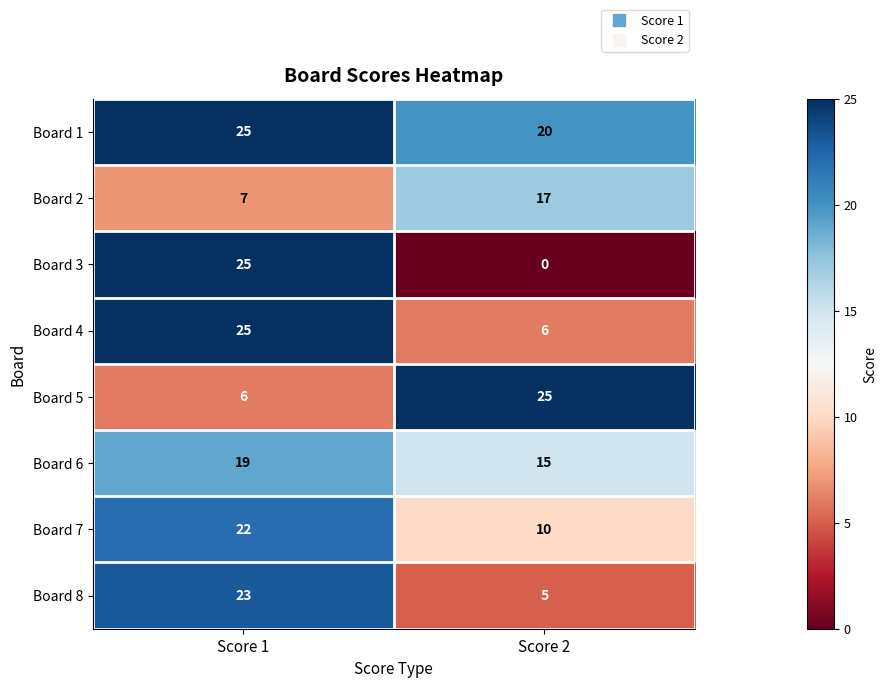

Is it true that Board 4 equals 6 at Score 2?

True